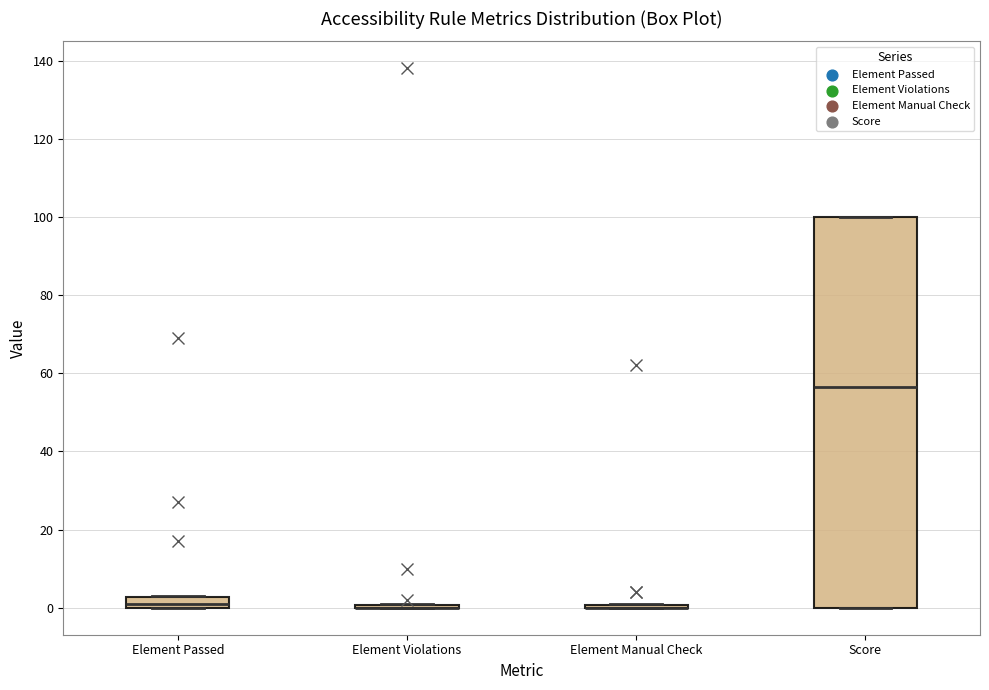

Comparing the boxes themselves (not the whiskers), which one is the tallest?

Score